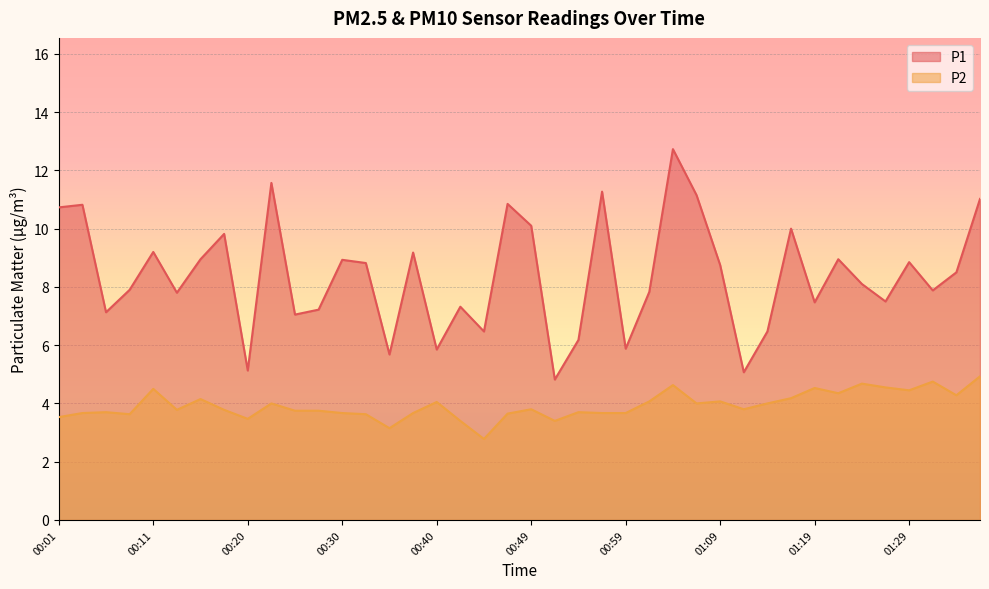

Reading left to right, extract all data points from this chart.

P1: 10.7	10.8	7.1	7.9	9.2	7.8	8.9	9.8	5.1	11.6	7.0	7.2	8.9	8.8	5.7	9.2	5.8	7.3	6.5	10.8	10.1	4.8	6.2	11.3	5.9	7.8	12.7	11.2	8.8	5.1	6.5	10.0	7.5	8.9	8.1	7.5	8.8	7.9	8.5	11.0
P2: 3.5	3.7	3.7	3.6	4.5	3.8	4.2	3.8	3.5	4.0	3.8	3.8	3.7	3.6	3.1	3.7	4.0	3.4	2.8	3.6	3.8	3.4	3.7	3.7	3.7	4.1	4.6	4.0	4.1	3.8	4.0	4.2	4.5	4.3	4.7	4.5	4.5	4.8	4.3	4.9